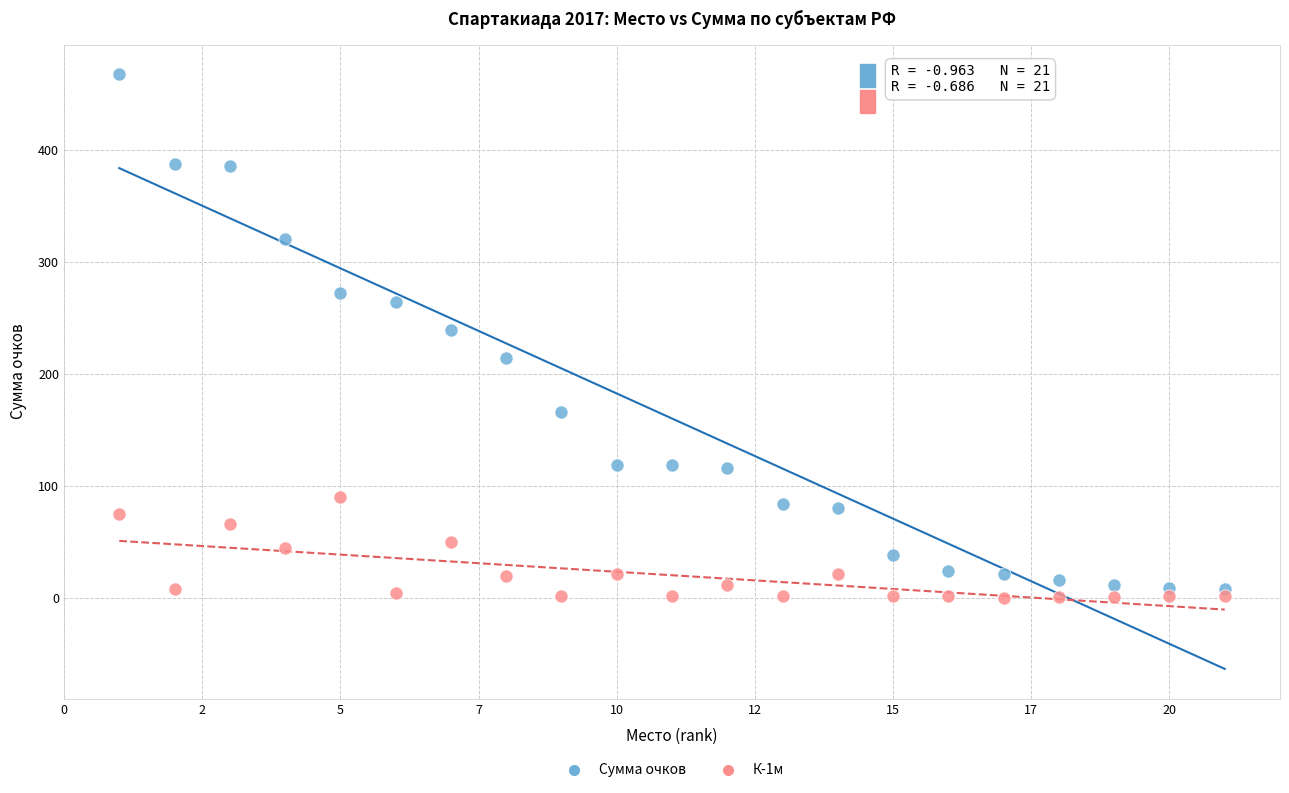

Across all data points, what is the range of X values (max minus min)?

20